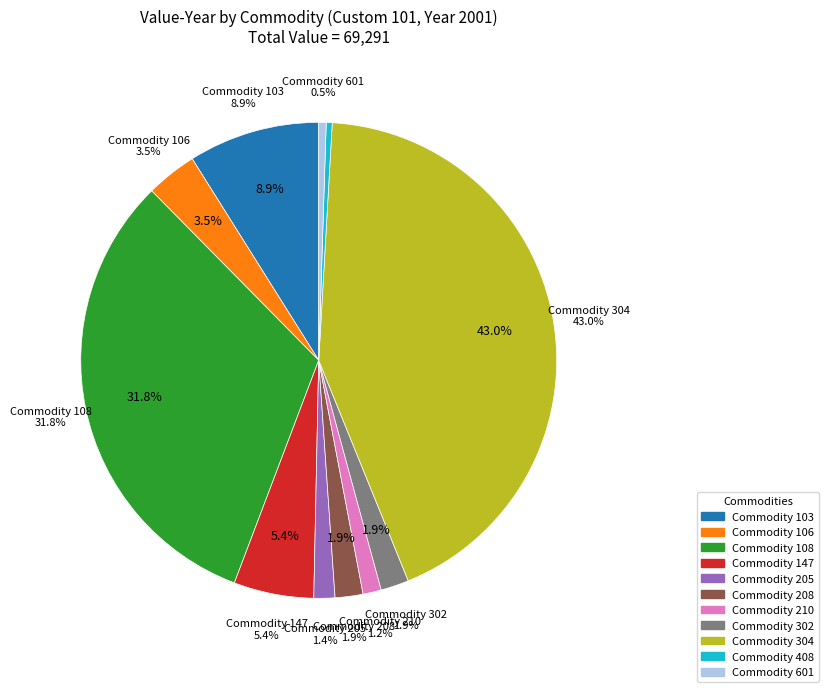

True or false: 302 accounts for 9% of the total.

False